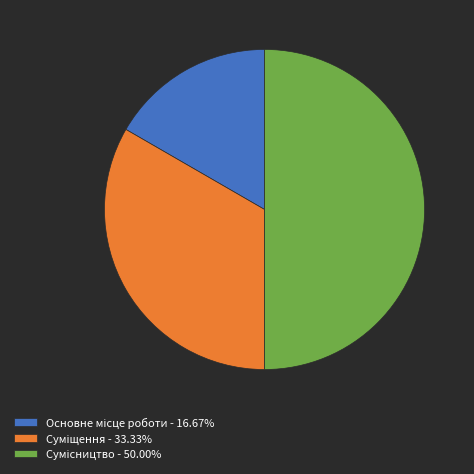

How many slices are in this pie chart?

3